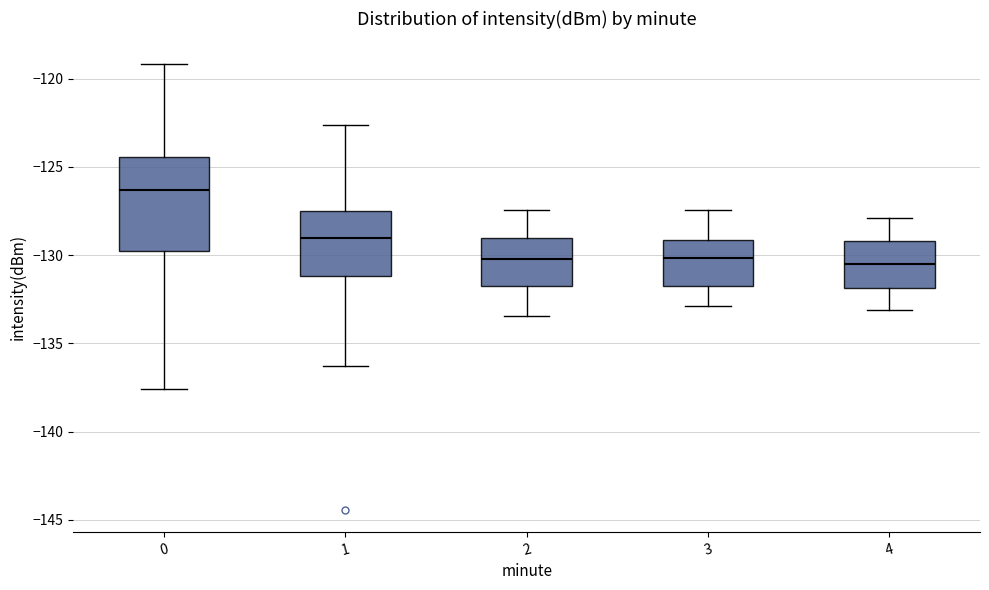

Reading left to right, transcribe this box plot: for each box, give where its median line is, the range the box spans, and where its two whiskers end, as read against the y-axis. The values are not printed on the chart, so give them approximately, as read against the axis.

0: median -126.5, box -130.0 to -124.5, whiskers -137.5 to -119.0
1: median -129.0, box -131.0 to -127.5, whiskers -136.5 to -122.5
2: median -130.0, box -132.0 to -129.0, whiskers -133.5 to -127.5
3: median -130.0, box -132.0 to -129.0, whiskers -133.0 to -127.5
4: median -130.5, box -132.0 to -129.0, whiskers -133.0 to -128.0